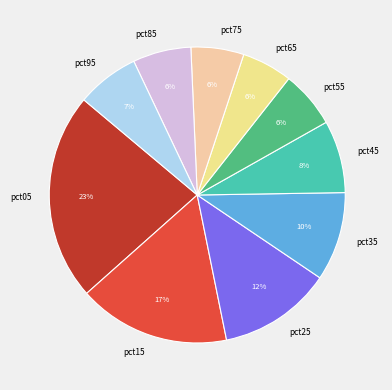

Which has a higher value, pct05 or pct25?

pct05